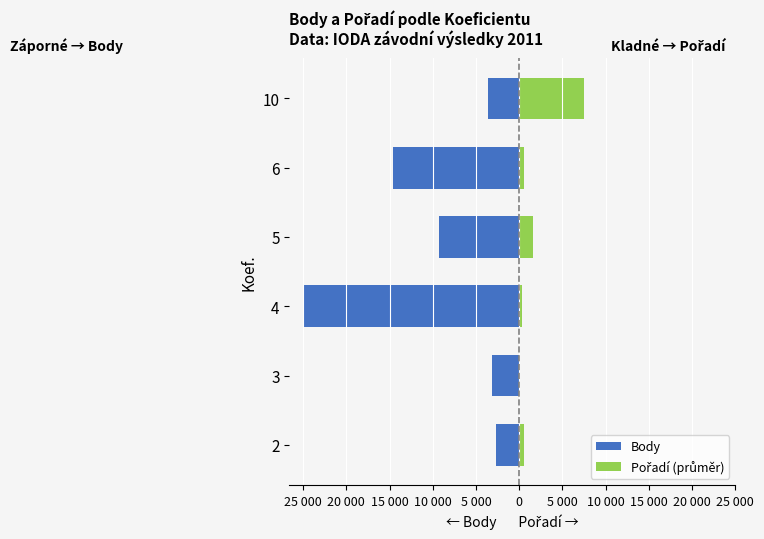

What position from the left is 0?

6